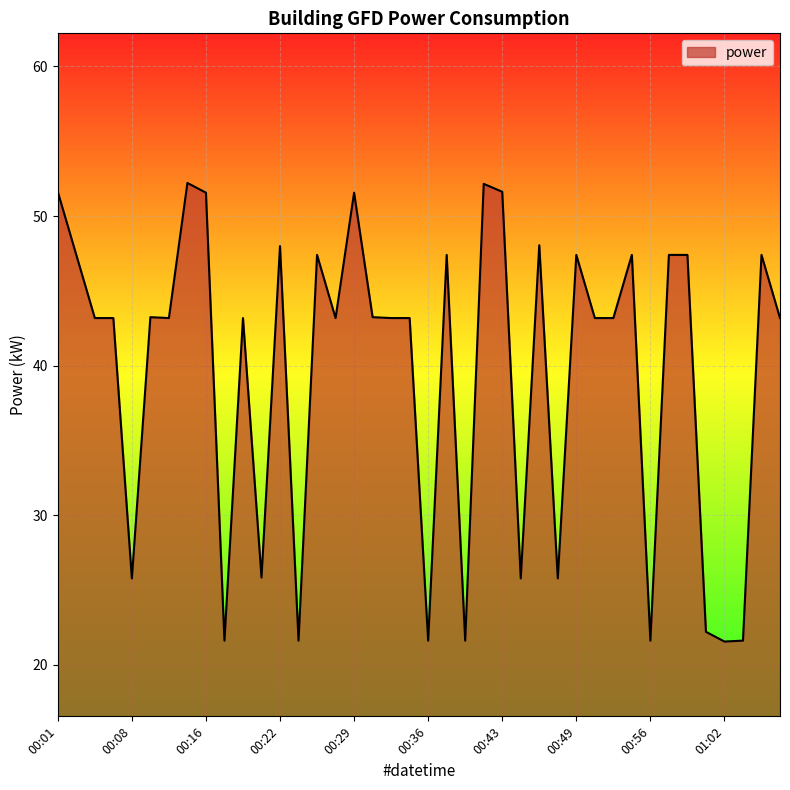

What is the maximum value shown in the chart?

52.2